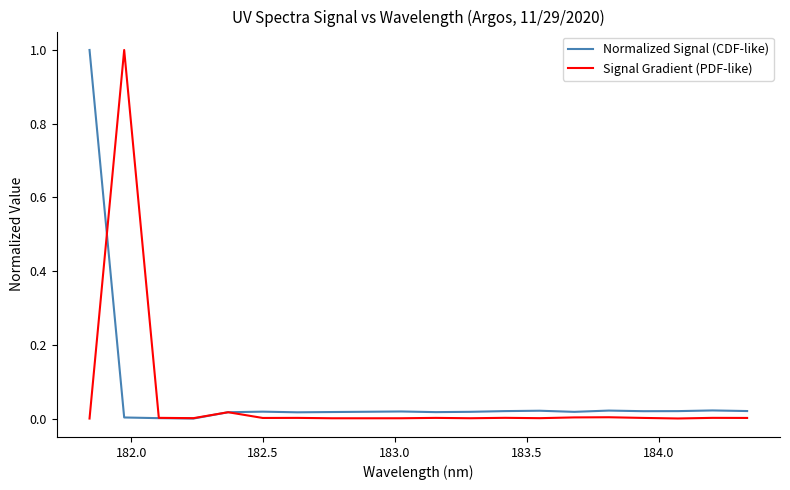

How many intersections are there between Signal Gradient (PDF-like) and Normalized Signal (CDF-like)?

2